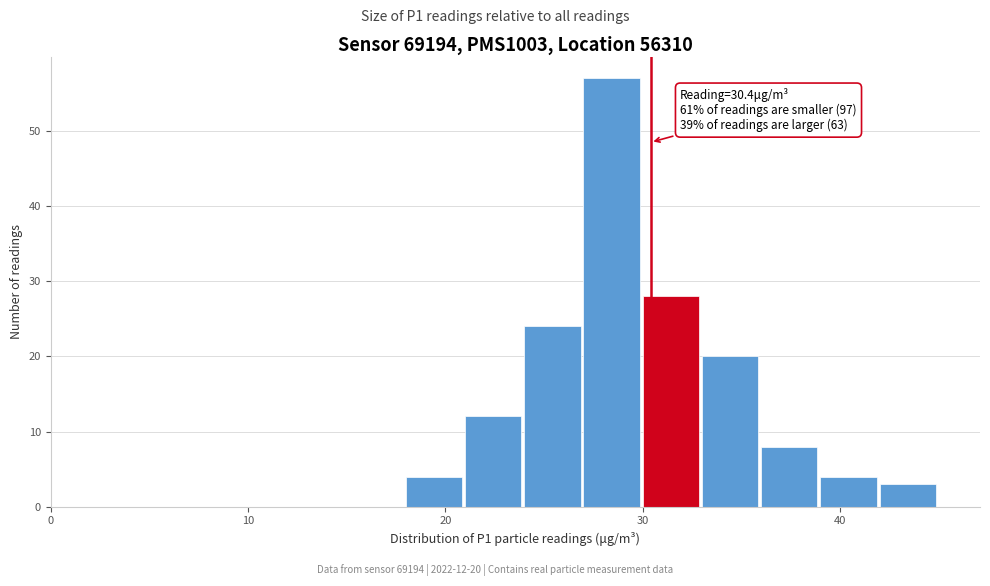

Around what value on the x-axis is the tallest bar? Give the approximate position of its centre, as read against the axis.

28